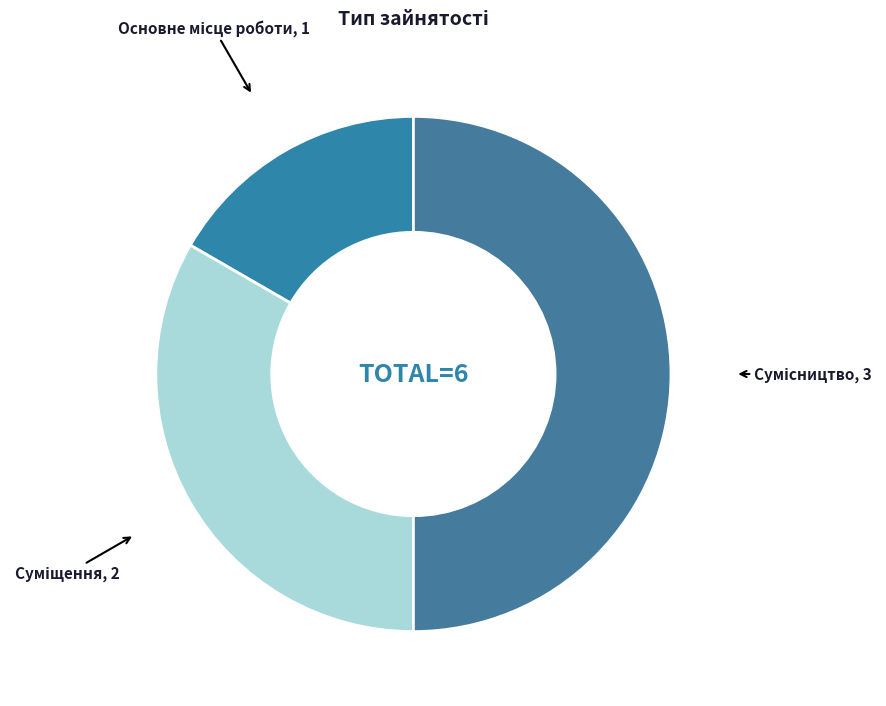

How many slices are in this pie chart?

3